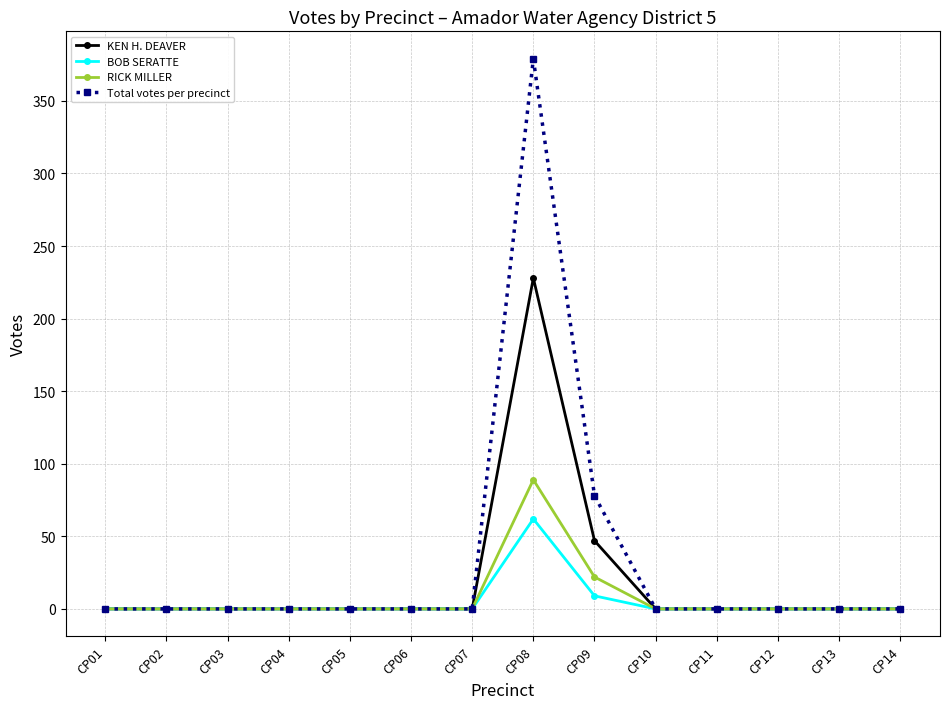

At which label is KEN H. DEAVER closest to 114?

CP09